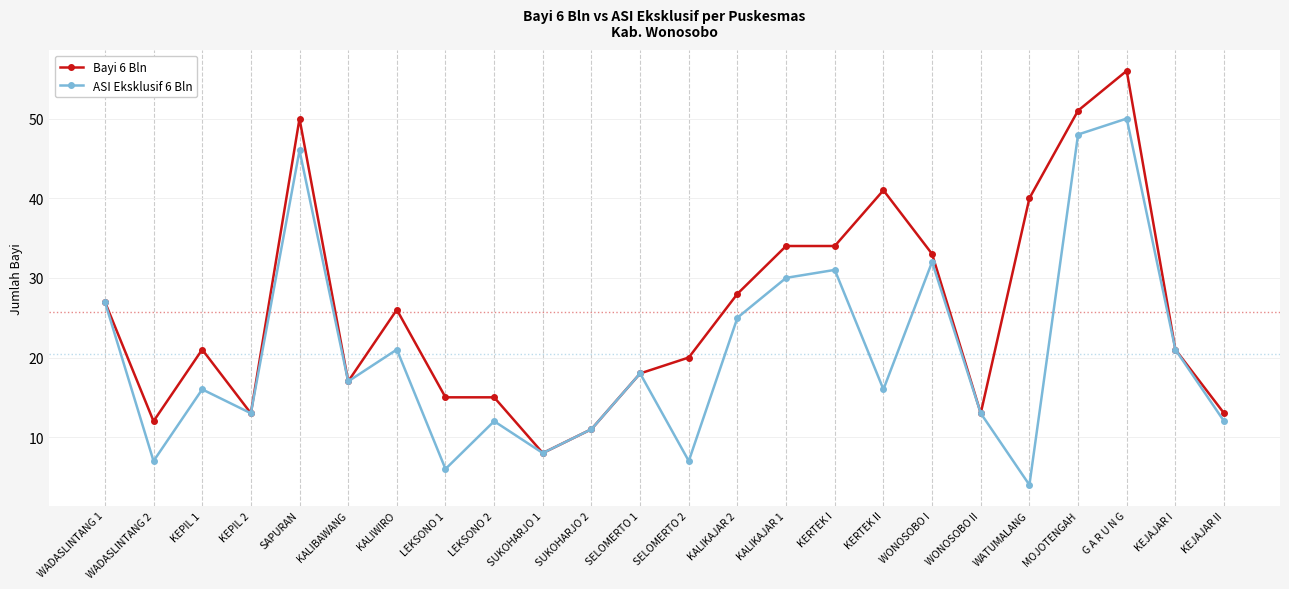

Which series has the largest total across all categories?

Bayi 6 Bln